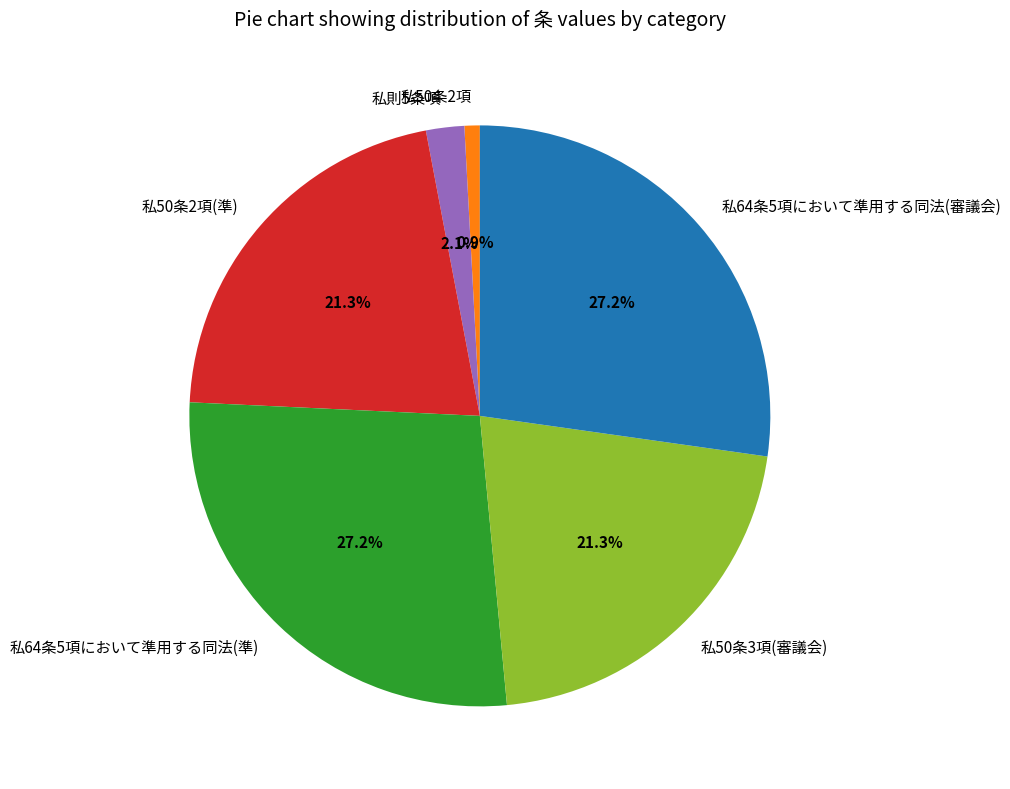

To the nearest percent, what percentage of the pie is 私64条5項において準用する同法(審議会)?

27%